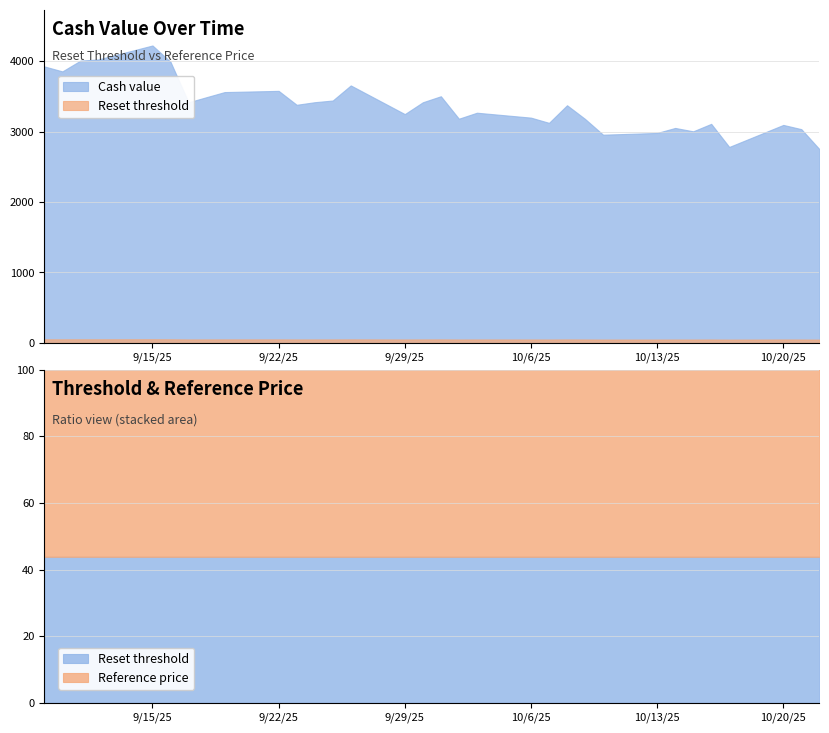

What is the difference between the Cash value values at 2025-10-17 and 2025-10-08?

591.8